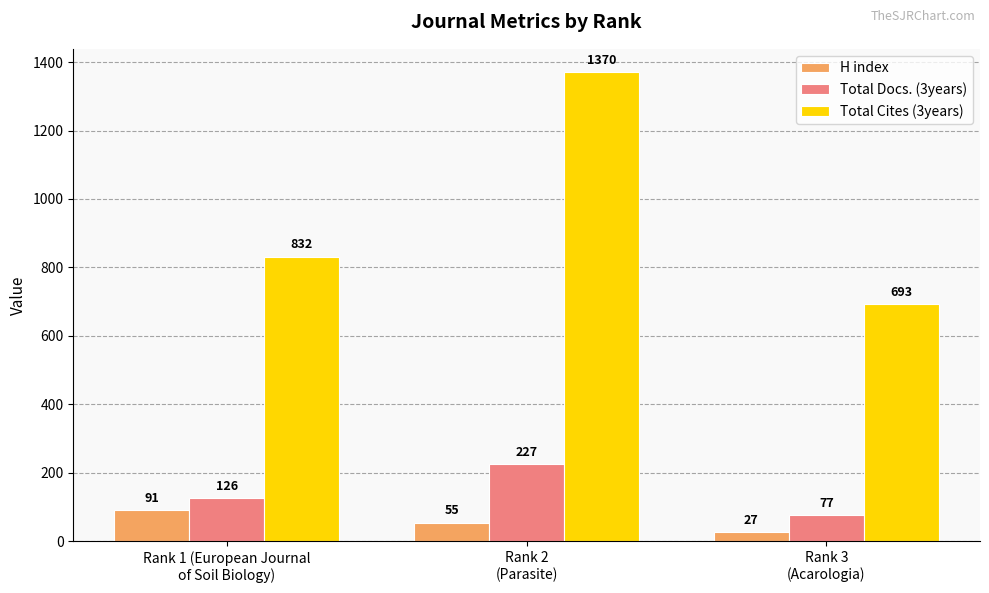

What is the spread (max minus min) of values at Rank 1 (European Journal
of Soil Biology)?

741